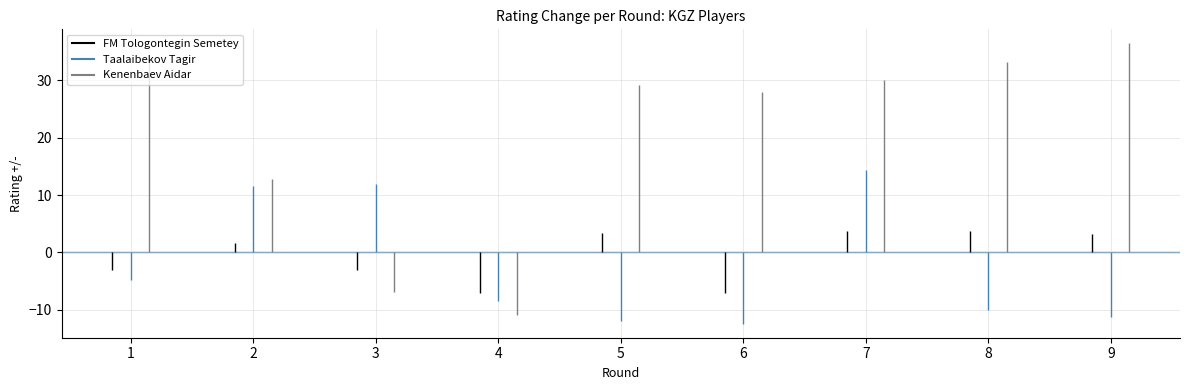

What is the difference between the maximum and minimum values in the Taalaibekov Tagir series?

26.8